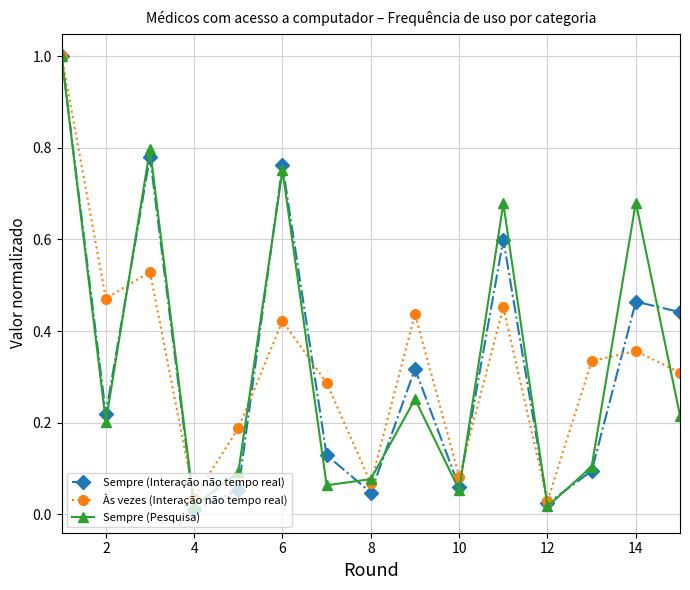

How many interior local valleys does the Às vezes (Interação não tempo real) series have?

5